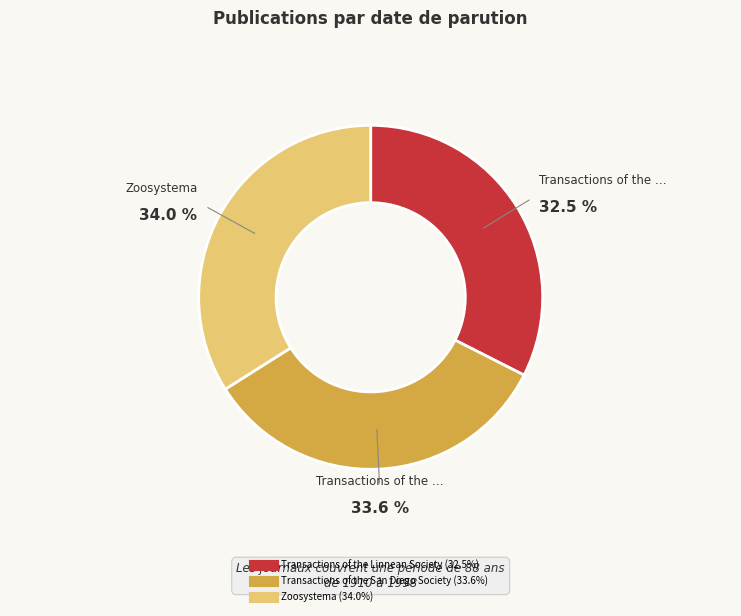

What is the smallest slice in the pie chart?

Transactions of the Linnean Society